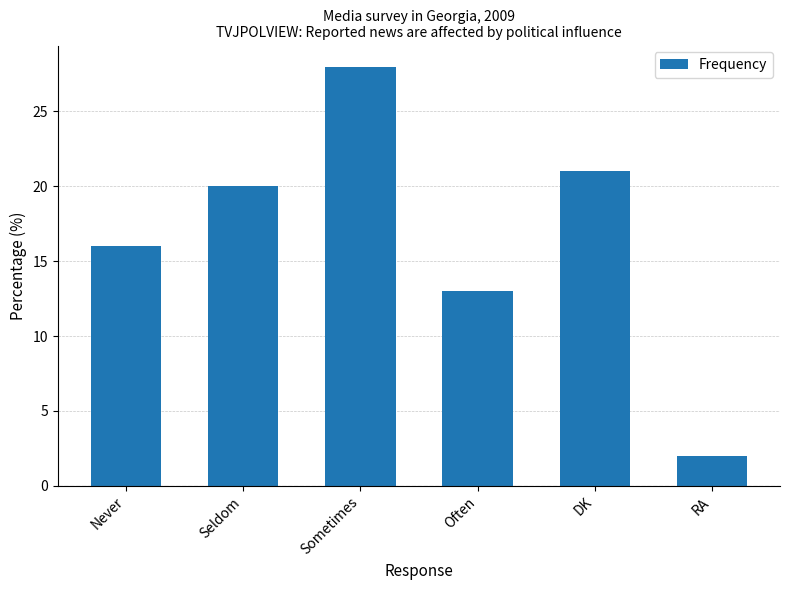

What is the label of the 5th bar from the right?

Seldom